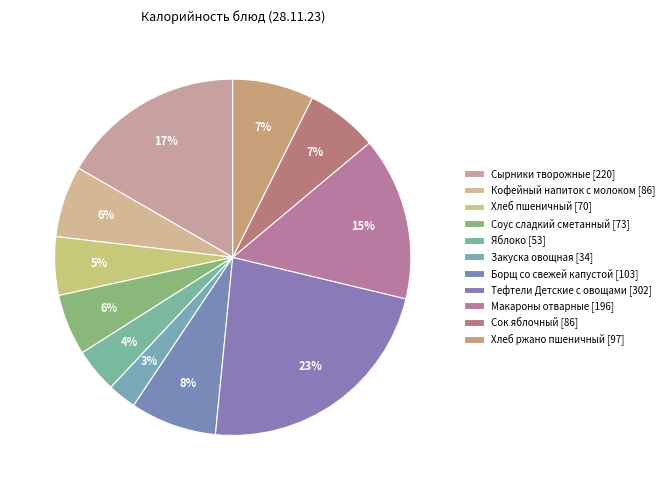

How many slices are in this pie chart?

11